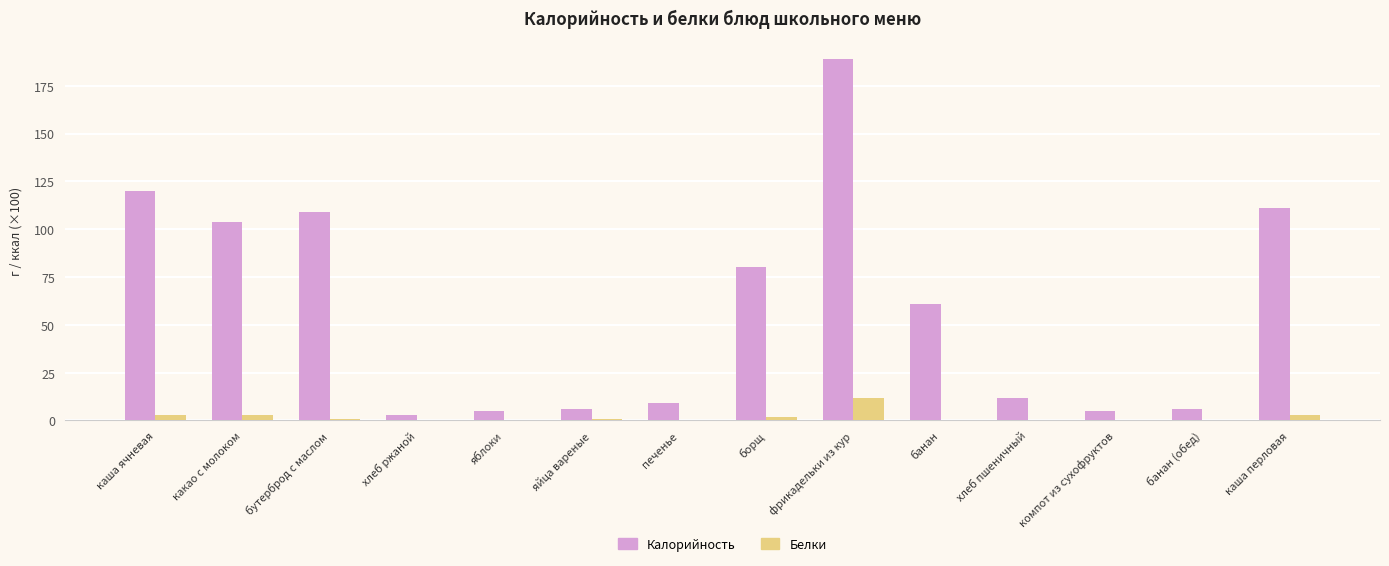

Is it true that Белки equals 0 at хлеб пшеничный?

True